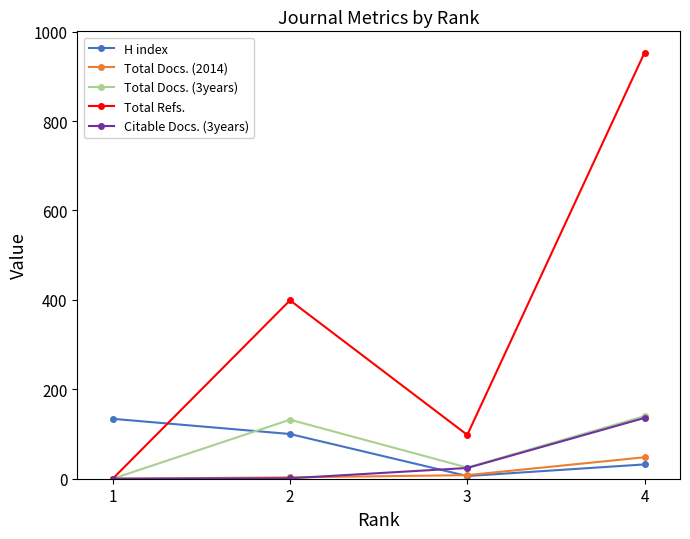

Is the value of Total Docs. (2014) at 4 greater than the value of Total Docs. (3years) at 3?

Yes